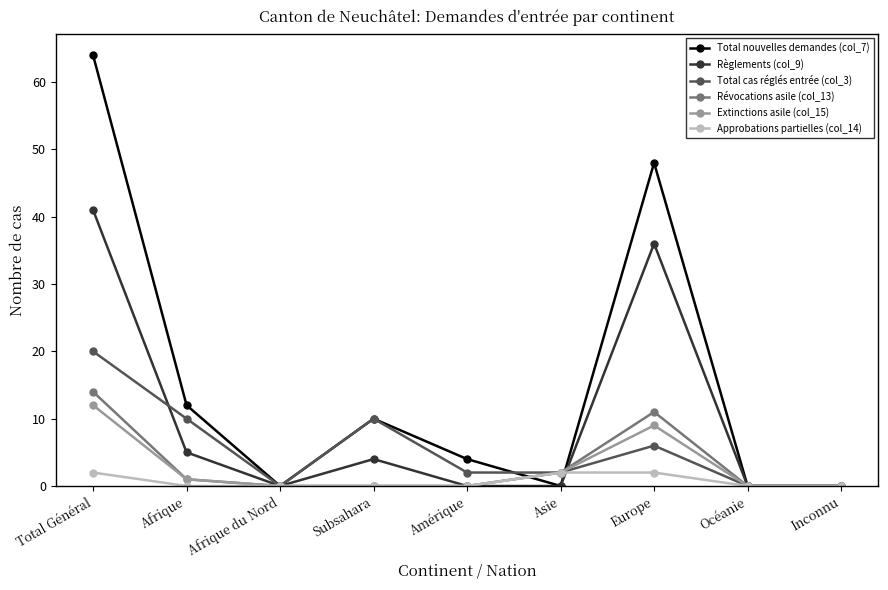

Which series has the largest total across all categories?

Total nouvelles demandes (col_7)